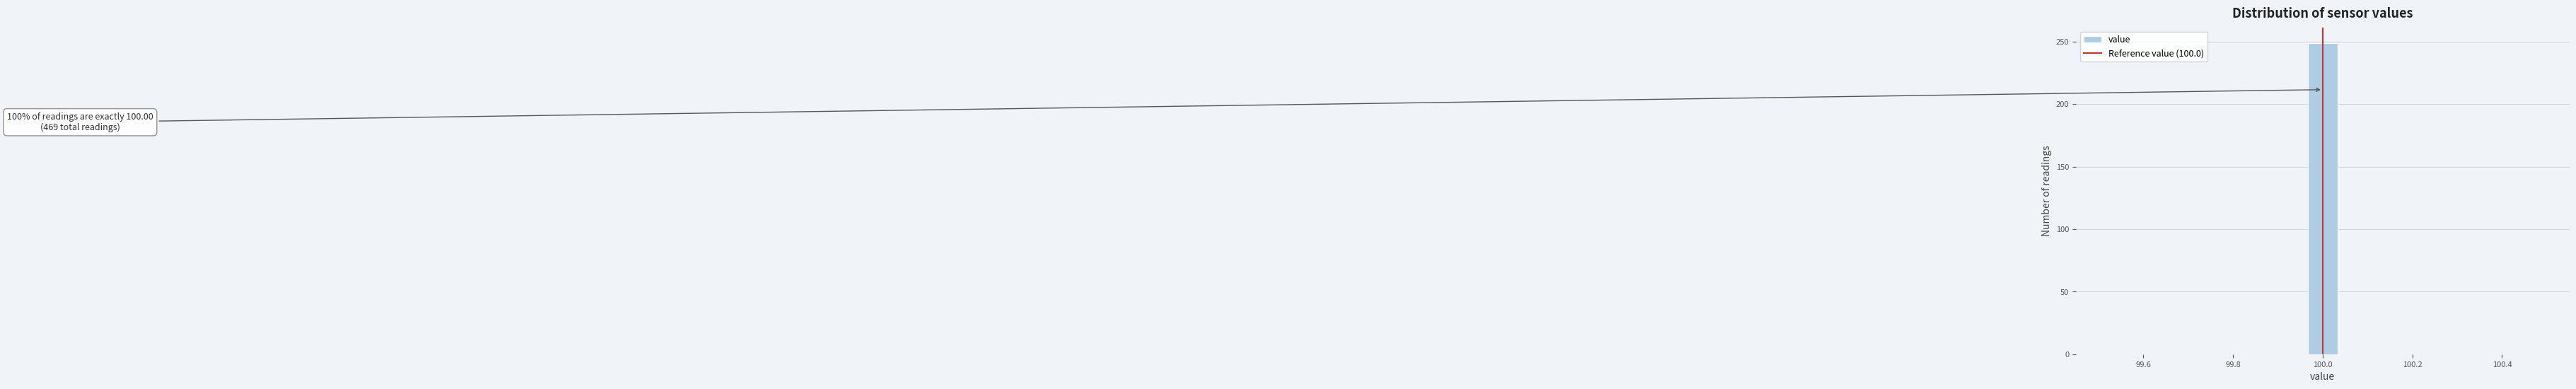

Around what value on the x-axis is the tallest bar? Give the approximate position of its centre, as read against the axis.

100.00